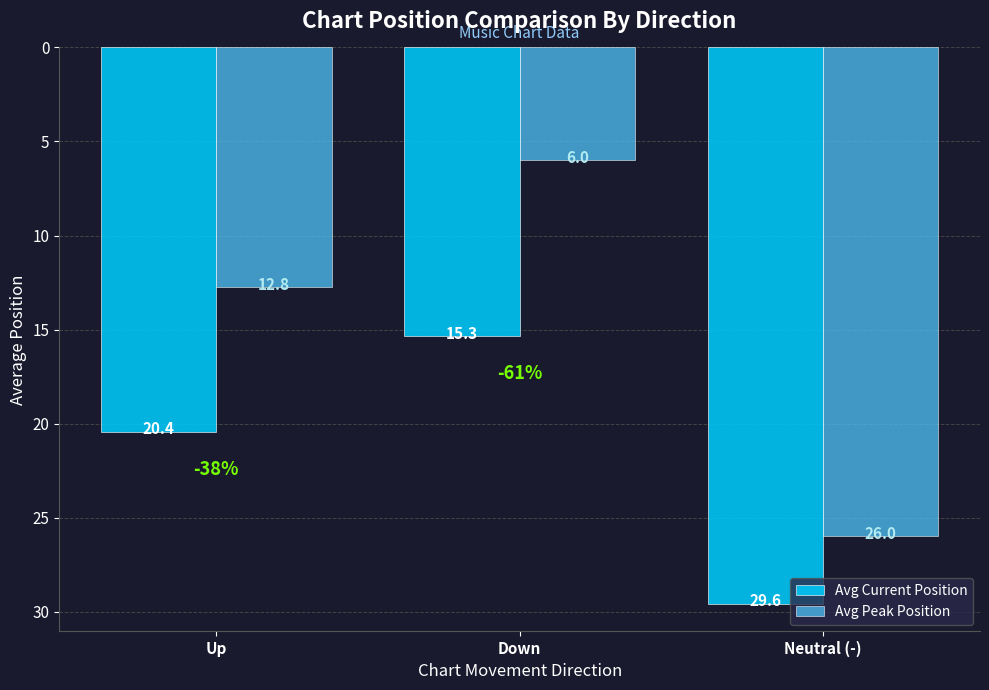

What is the label of the 3rd bar from the left?

Neutral (-)